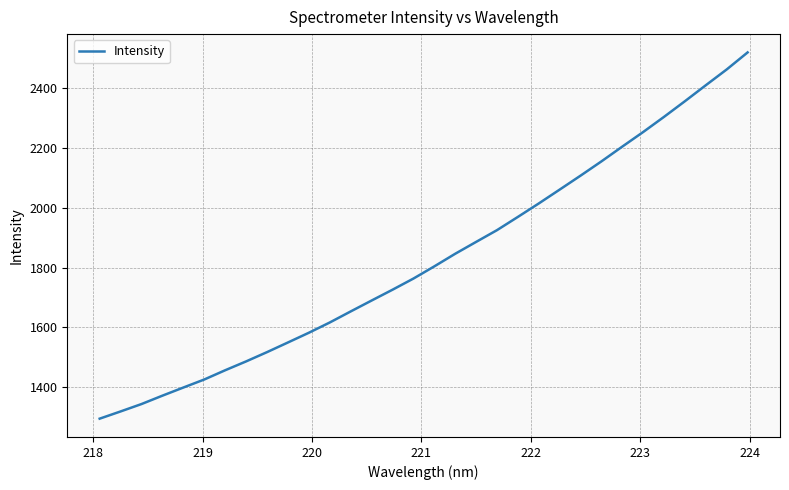

What is the smallest value displayed?

1294.5